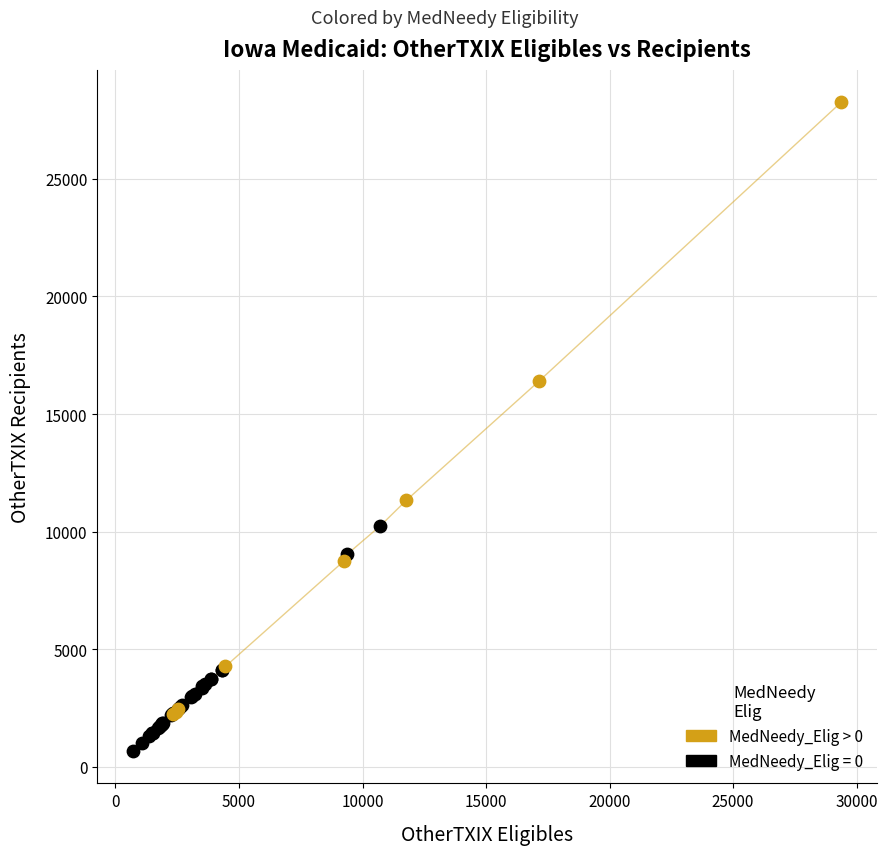

Which series contains the highest Y value?

MedNeedy_Elig > 0